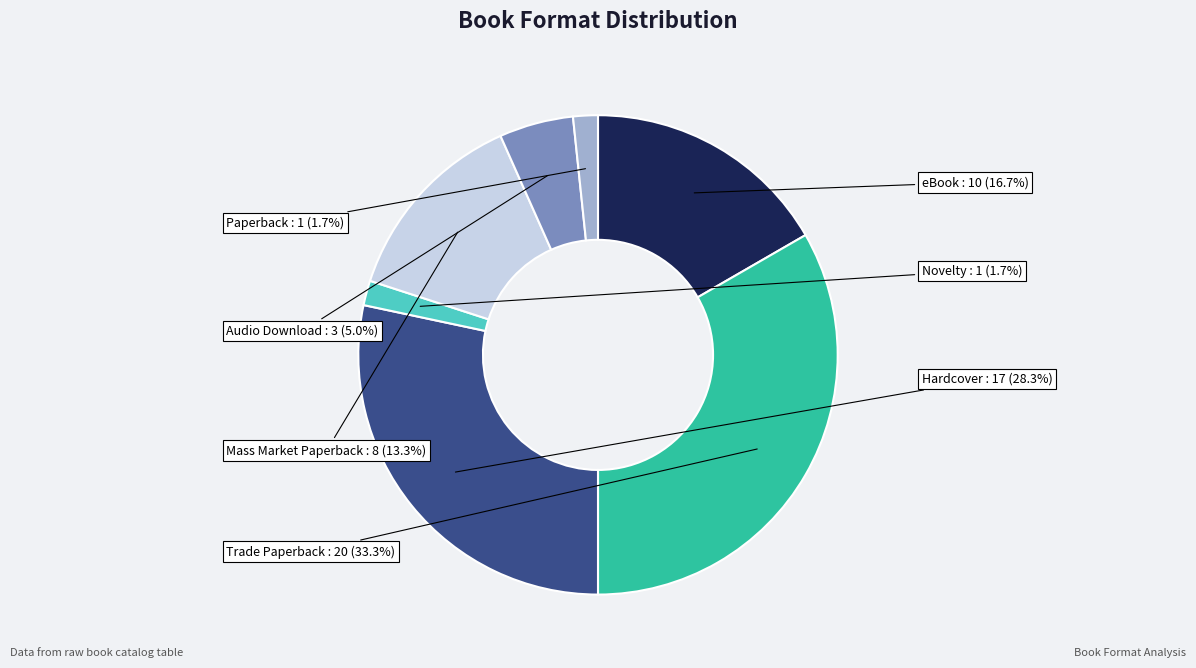

Combined, what portion of the pie is Mass Market Paperback and Novelty?

15.0%